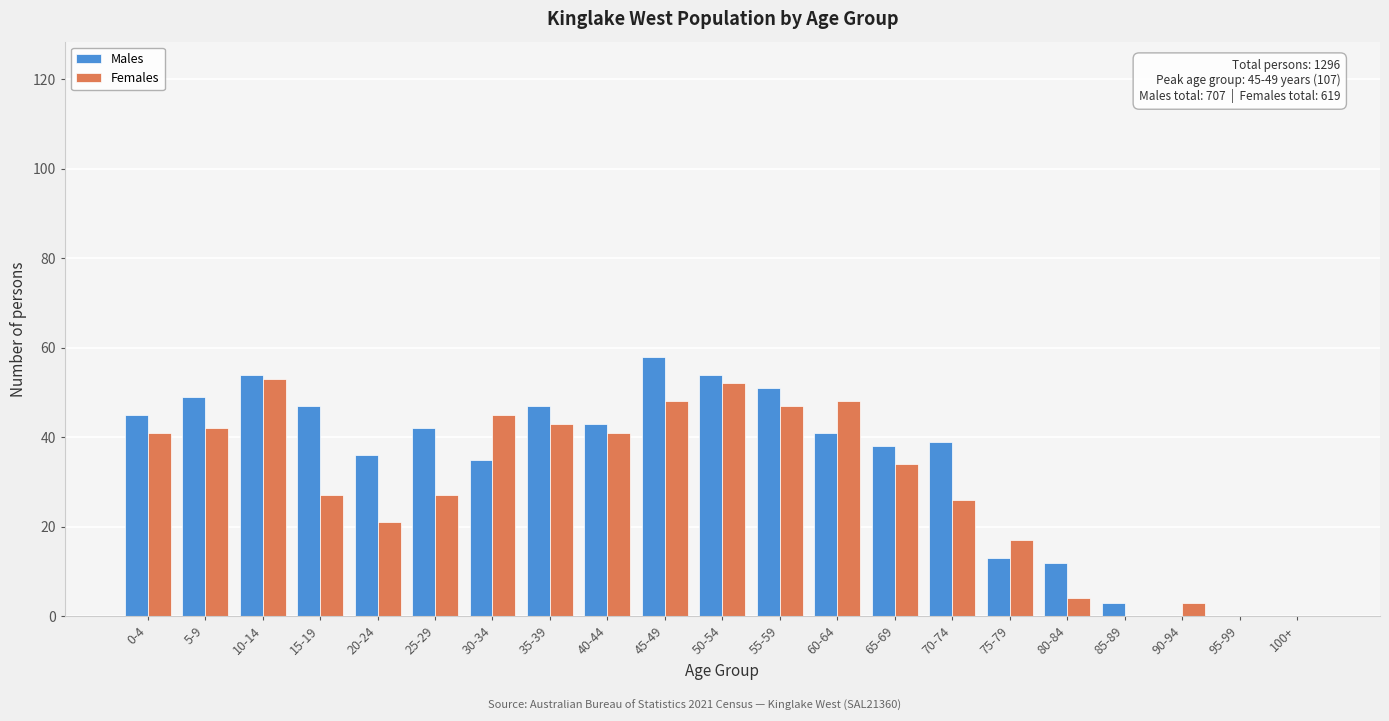

Which series changed the most between 80-84 and 90-94?

Males